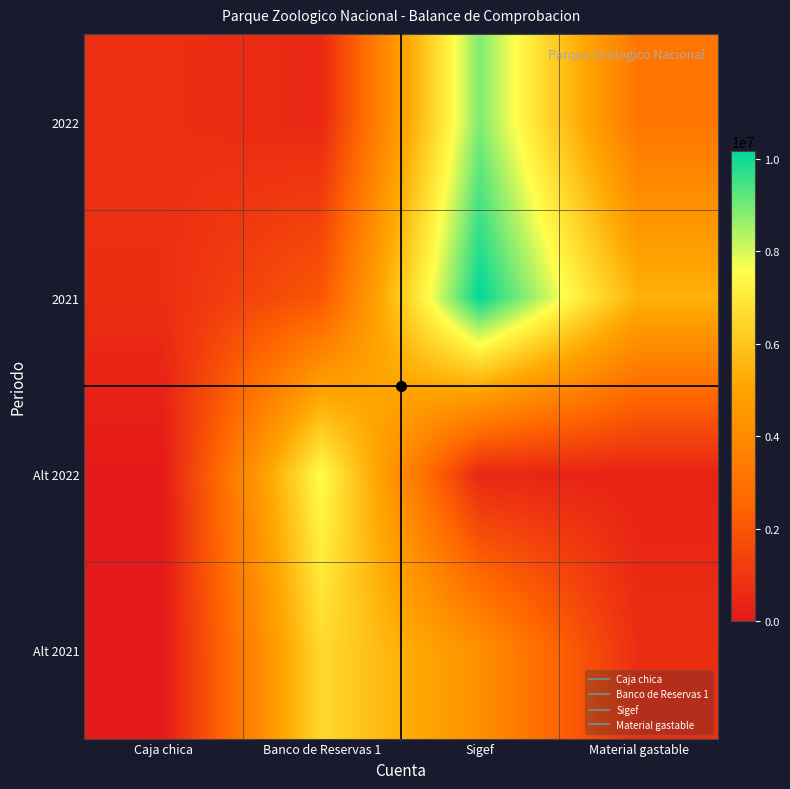

Reading left to right, what are all the values shown in this chart?

2022: Caja chica=750000.0	Banco de Reservas 1=484977.5	Sigef=8894549.4	Material gastable=3176087.3
2021: Caja chica=700000.0	Banco de Reservas 1=2041958.7	Sigef=10164452.0	Material gastable=5426564.0
Alt 2022: Caja chica=4905.0	Banco de Reservas 1=7571926.3	Sigef=454489.4	Material gastable=338529.7
Alt 2021: Caja chica=0.0	Banco de Reservas 1=6579458.1	Sigef=4216254.0	Material gastable=680368.0